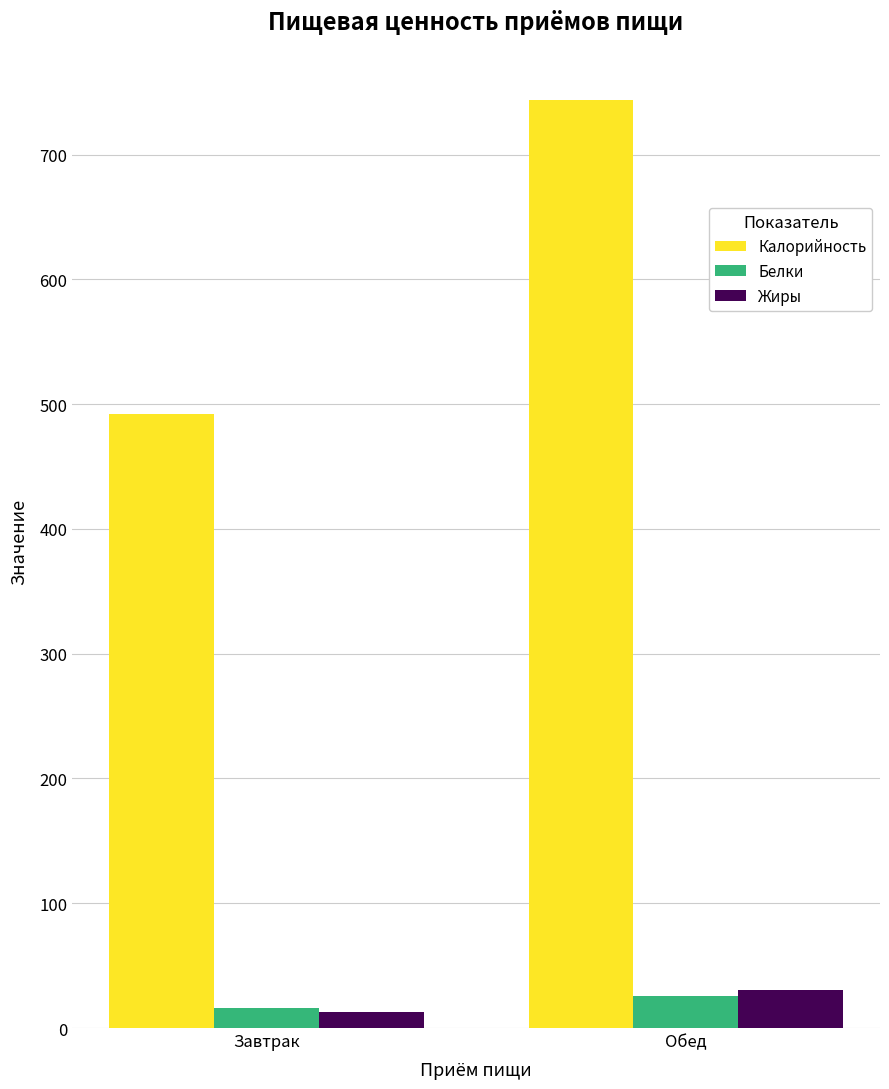

What is the sum of all Калорийность values?

1235.3